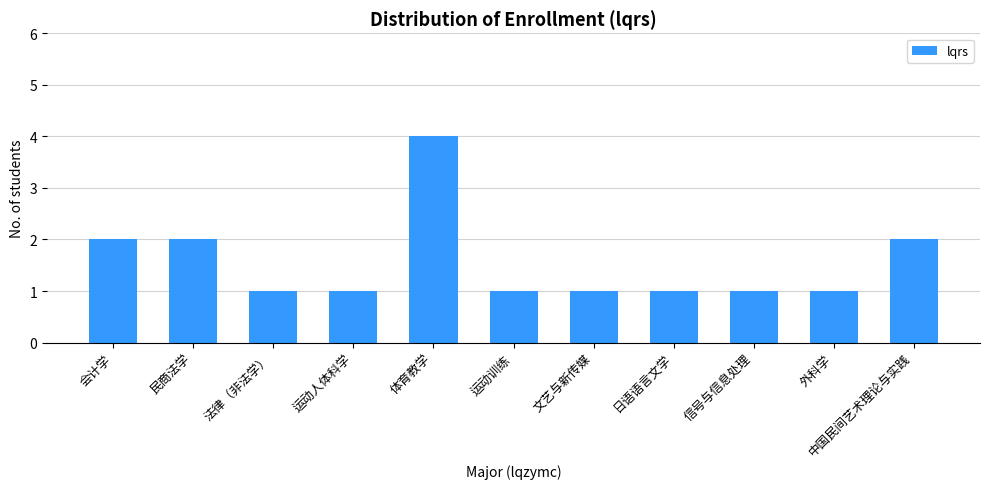

What is the maximum value shown in the chart?

4